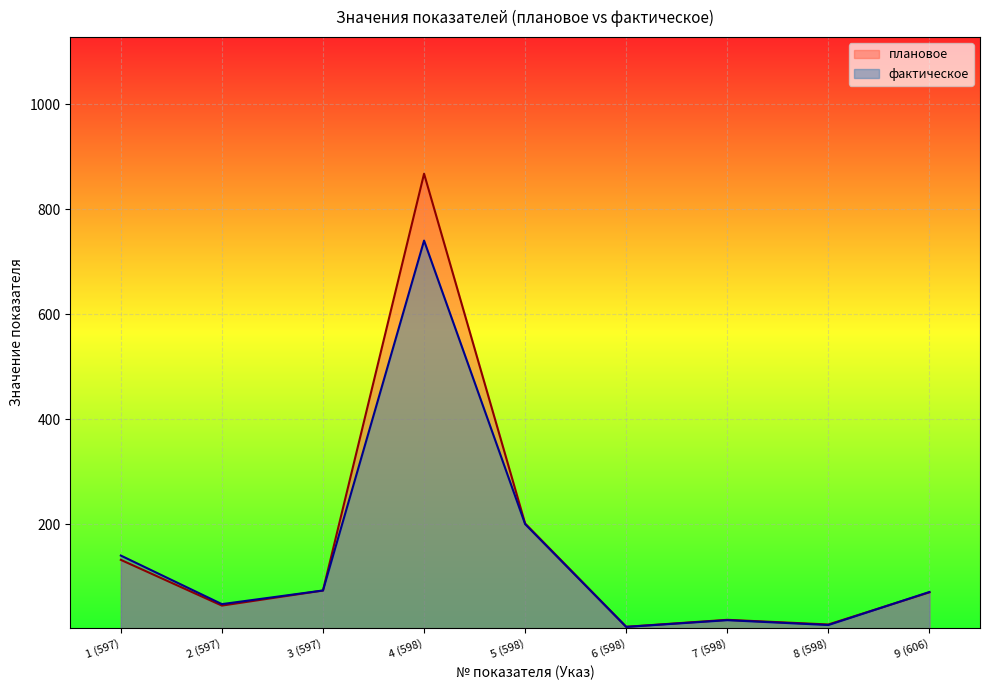

How many data points does each series have?

9